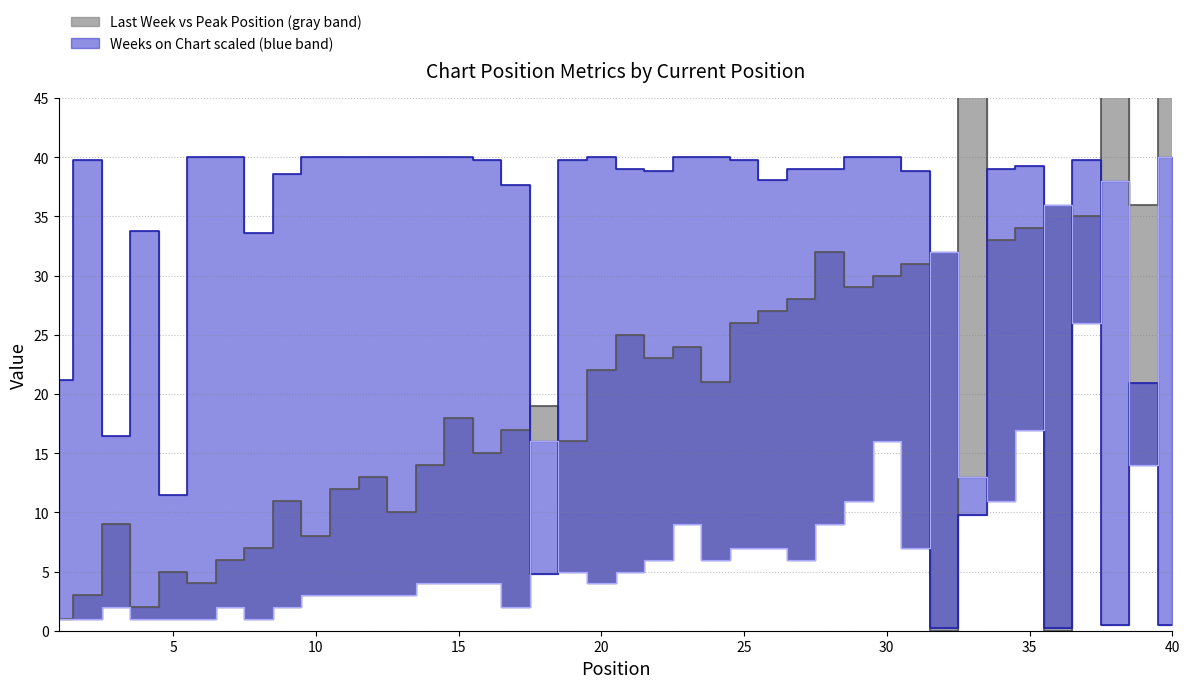

Rank the series by their average value, from lowest to highest.

Peak Position, Last Week, Weeks on Chart